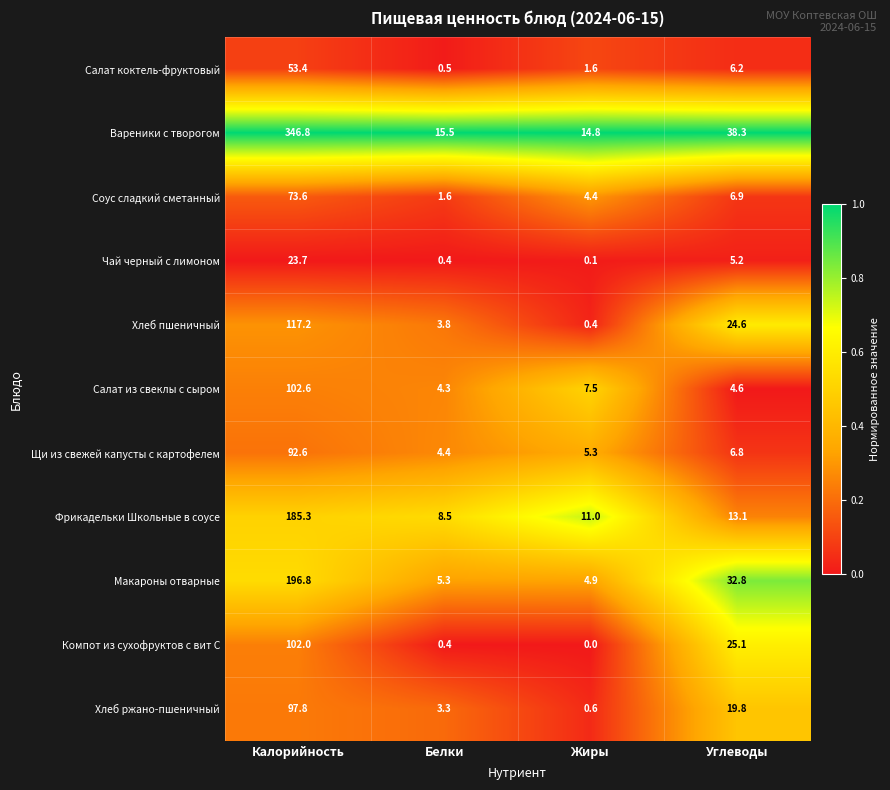

What is the difference between the maximum and minimum values in the Фрикадельки Школьные в соусе series?

176.8